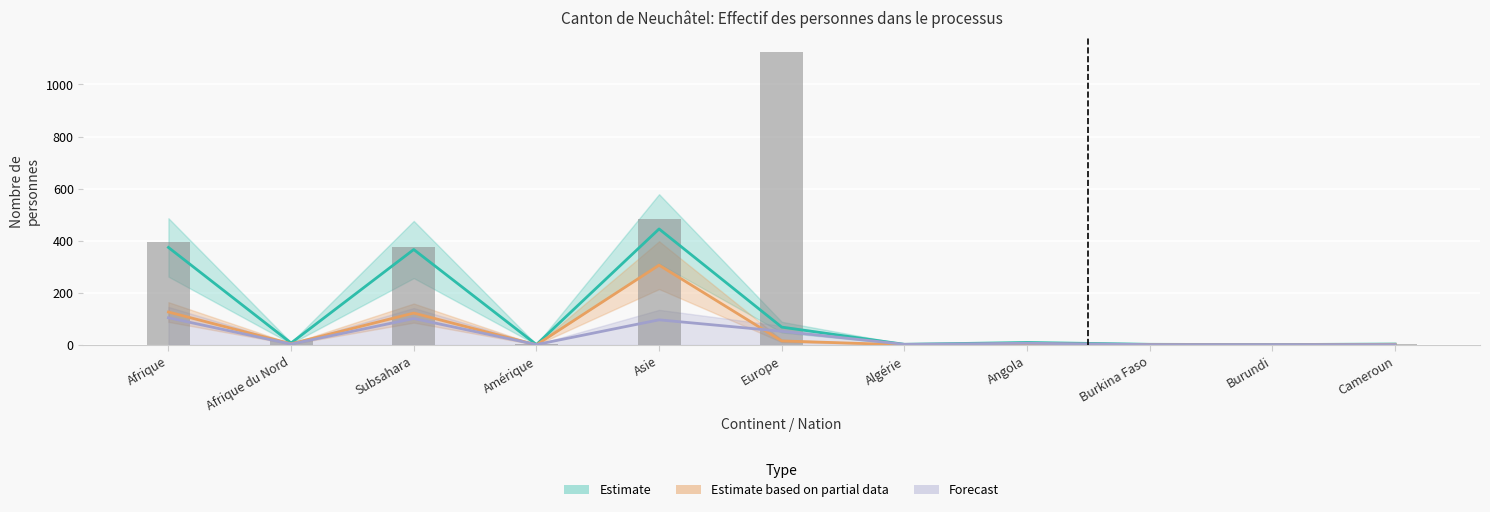

The chart shows a value of 9 at Angola. True or false?

True